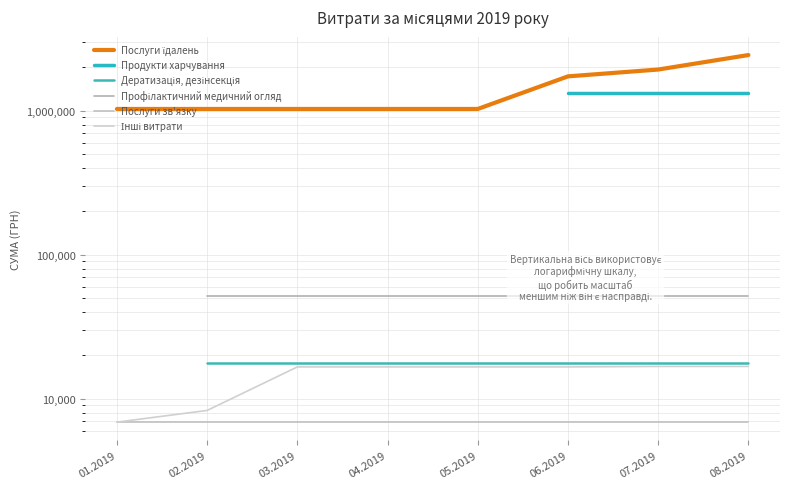

Which series has the widest spread of values?

Послуги їдалень